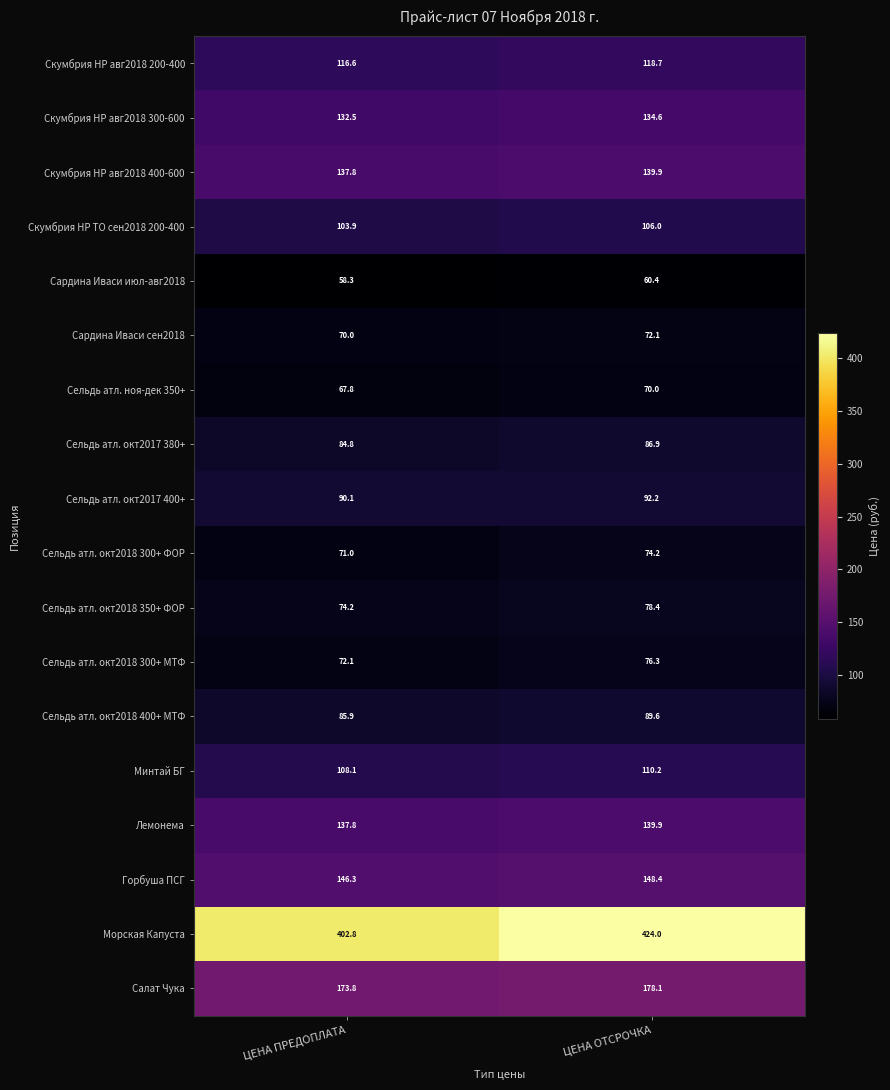

Read the Лемонема value at ЦЕНА ОТСРОЧКА.

139.9